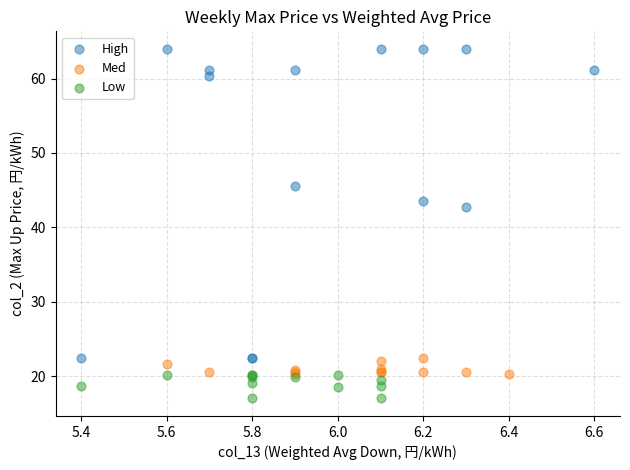

Which series has the largest Y range (max minus min)?

High